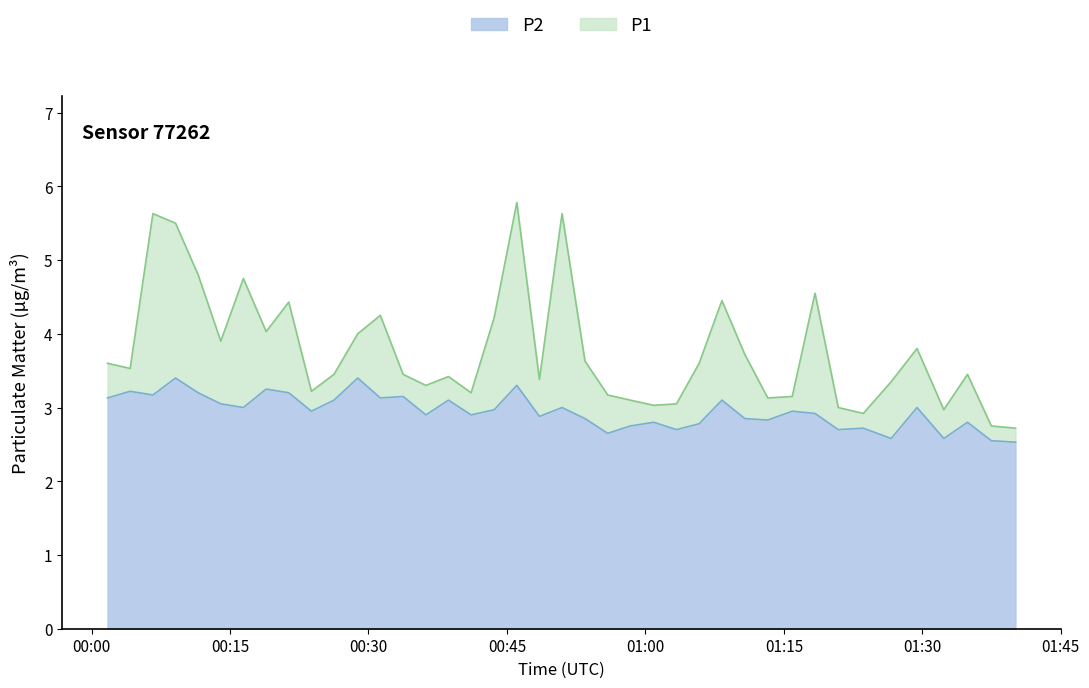

What is the lowest value of the P2 series?

2.5